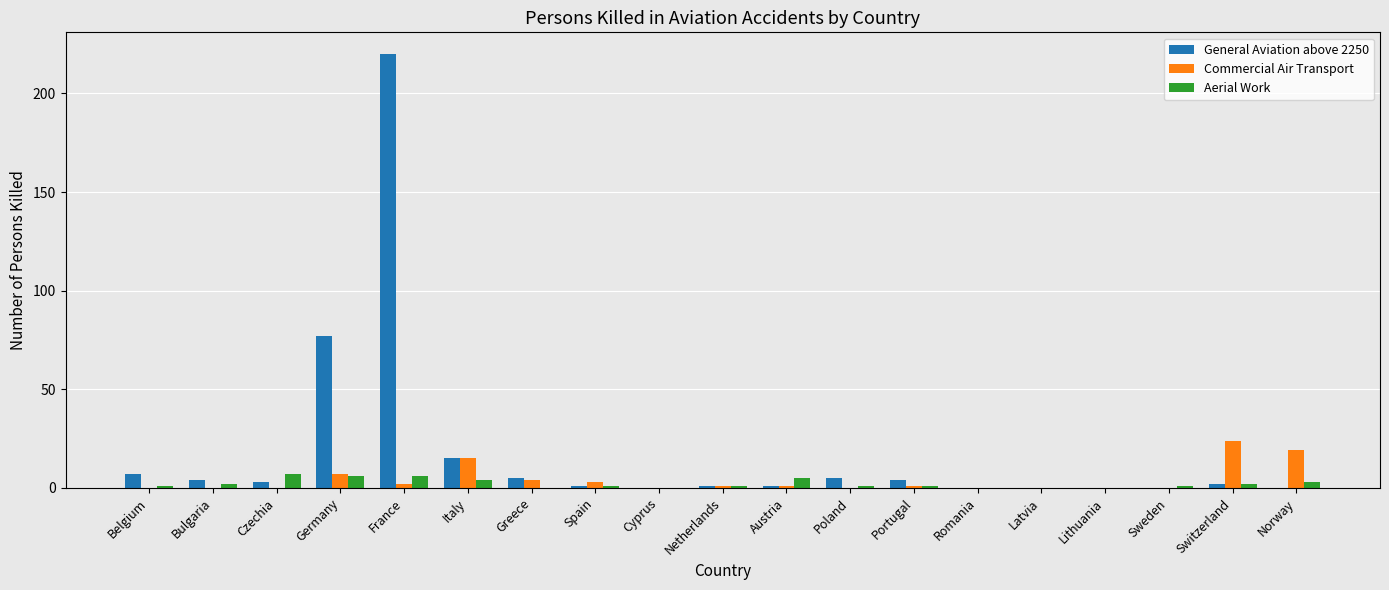

At which category does the chart reach its peak across all series?

France